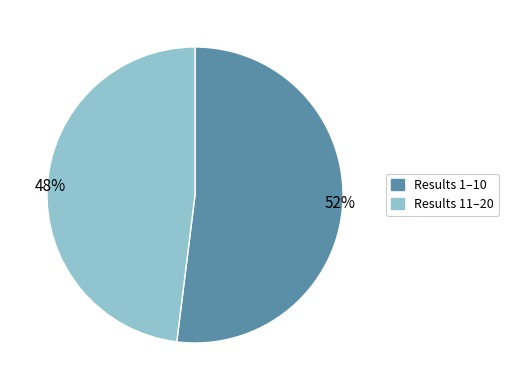

Is there any slice that represents more than half of the pie?

Yes